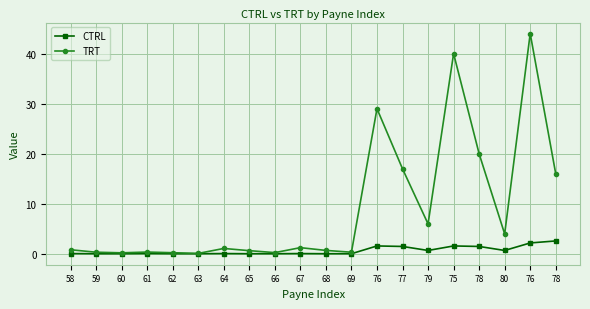

Which series has the largest range (max minus min)?

TRT